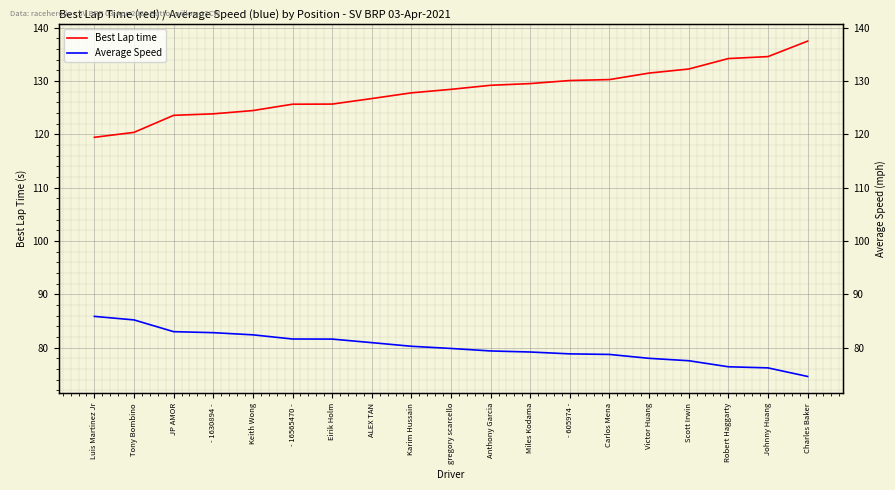

True or false: Average Speed has a value of 55.5 at - 16565470 -.

False